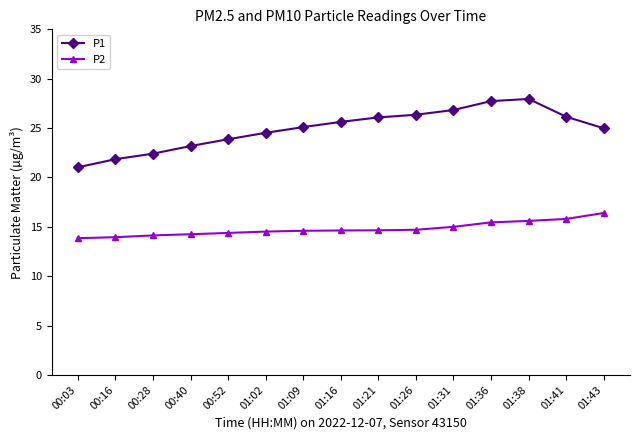

Is it true that P1 equals 38.2 at 01:02?

False